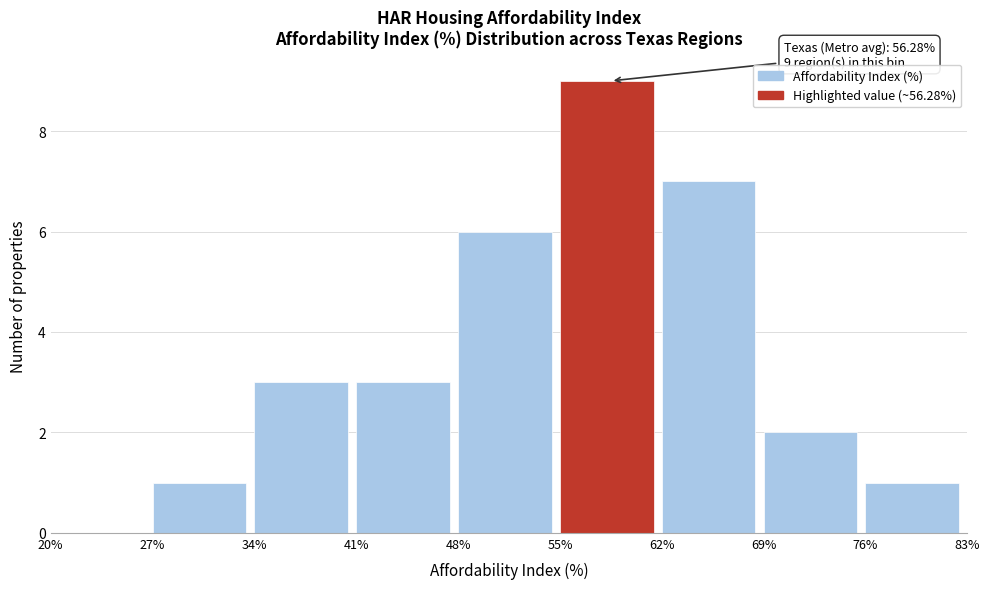

Over which range of the x-axis is the bar tallest?

55% to 62%